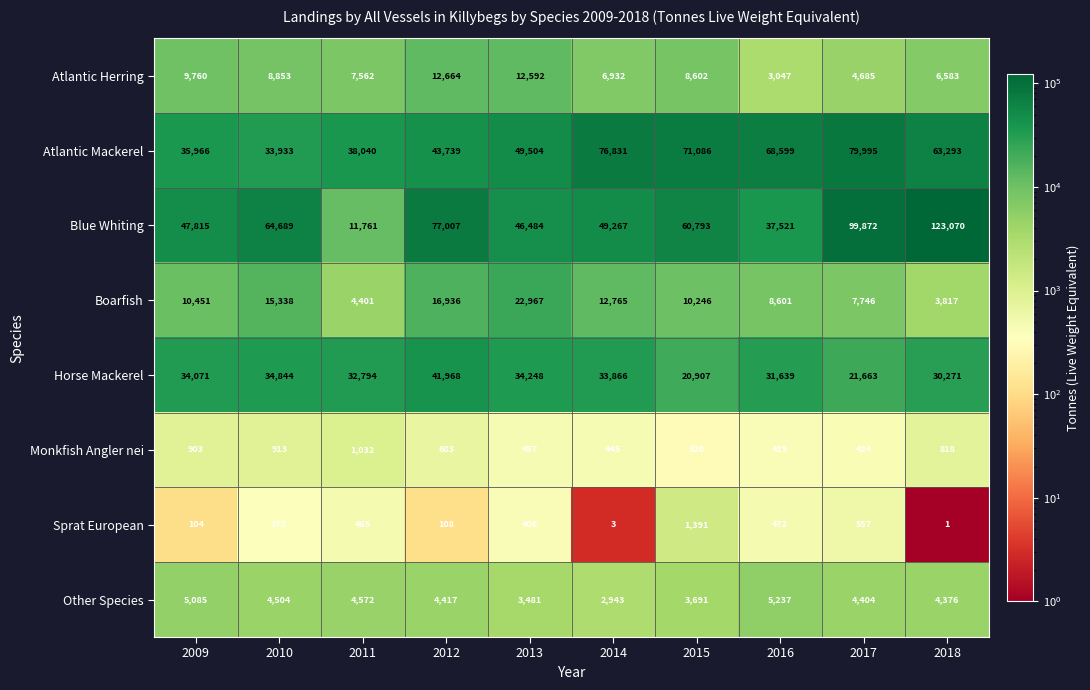

The value of Other Species at 2014 is 2943. True or false?

True